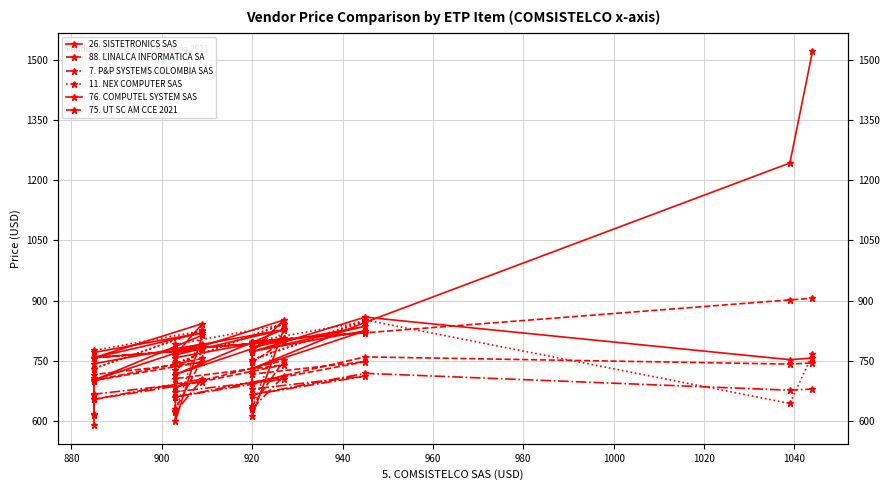

Which series has the largest total across all categories?

26. SISTETRONICS SAS